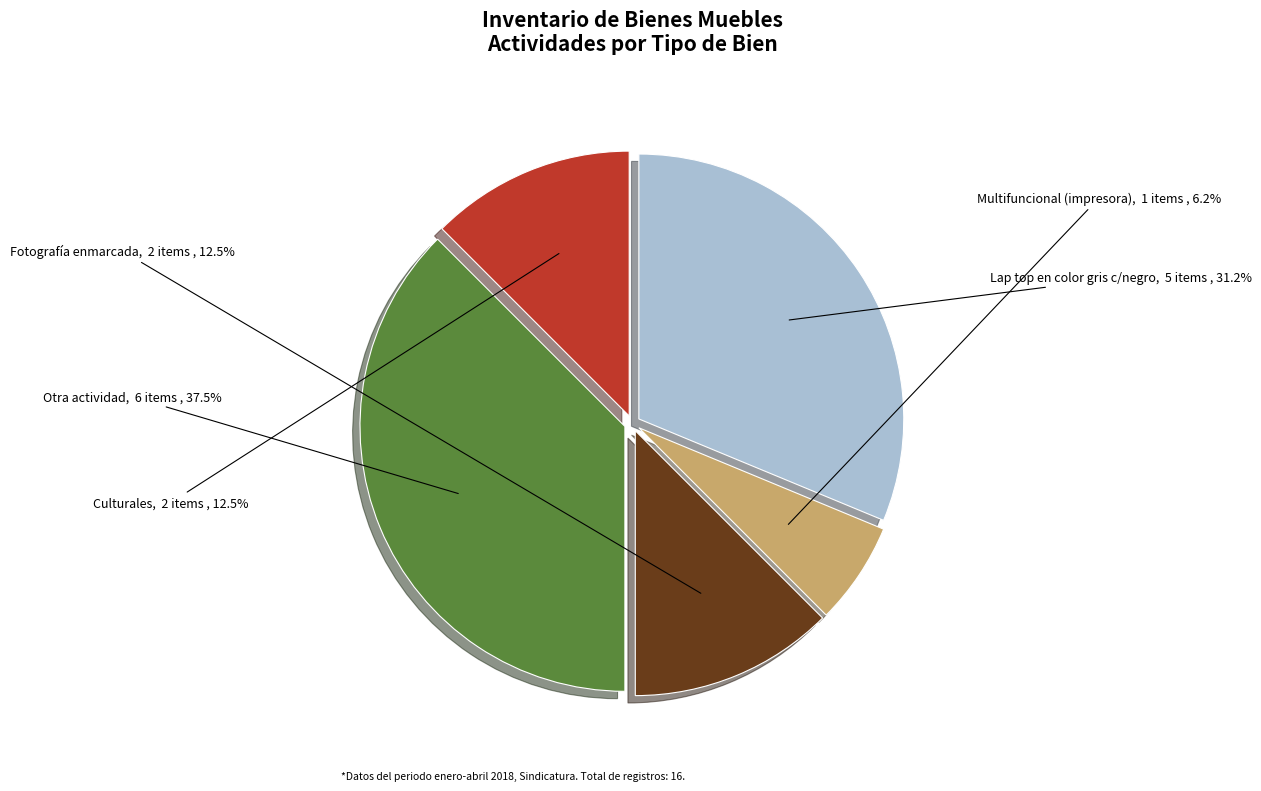

Is it true that Culturales is 1% of the pie?

False